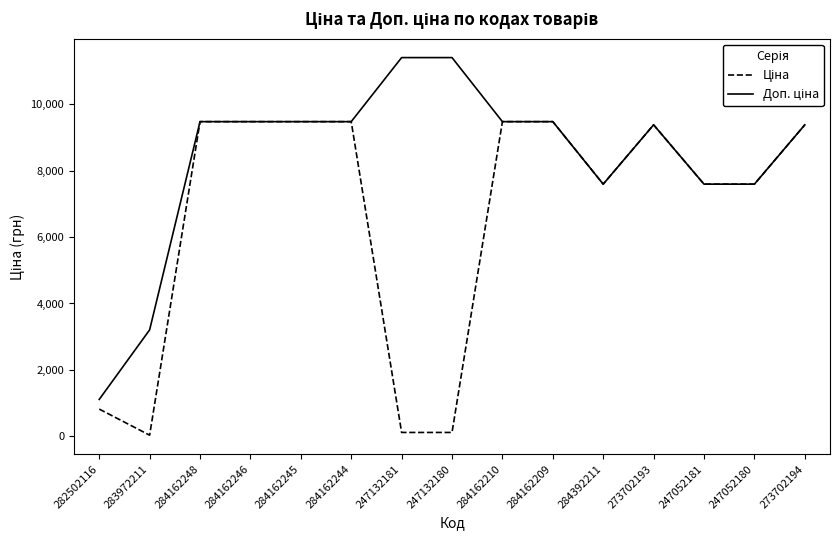

What is the total value across all series at 284162245?

18960.1